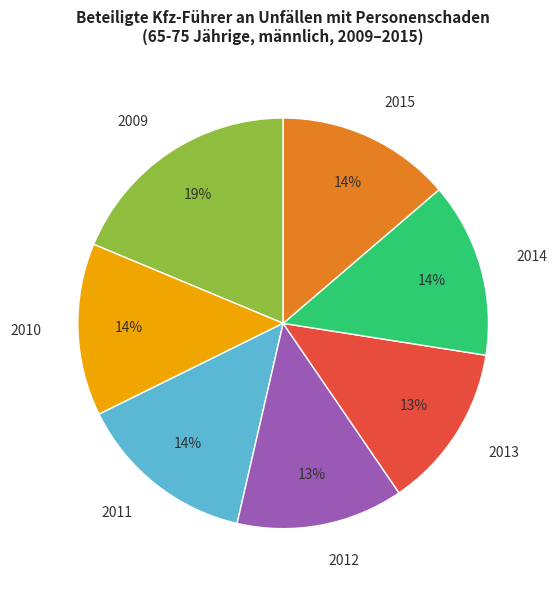

How many slices are in this pie chart?

7